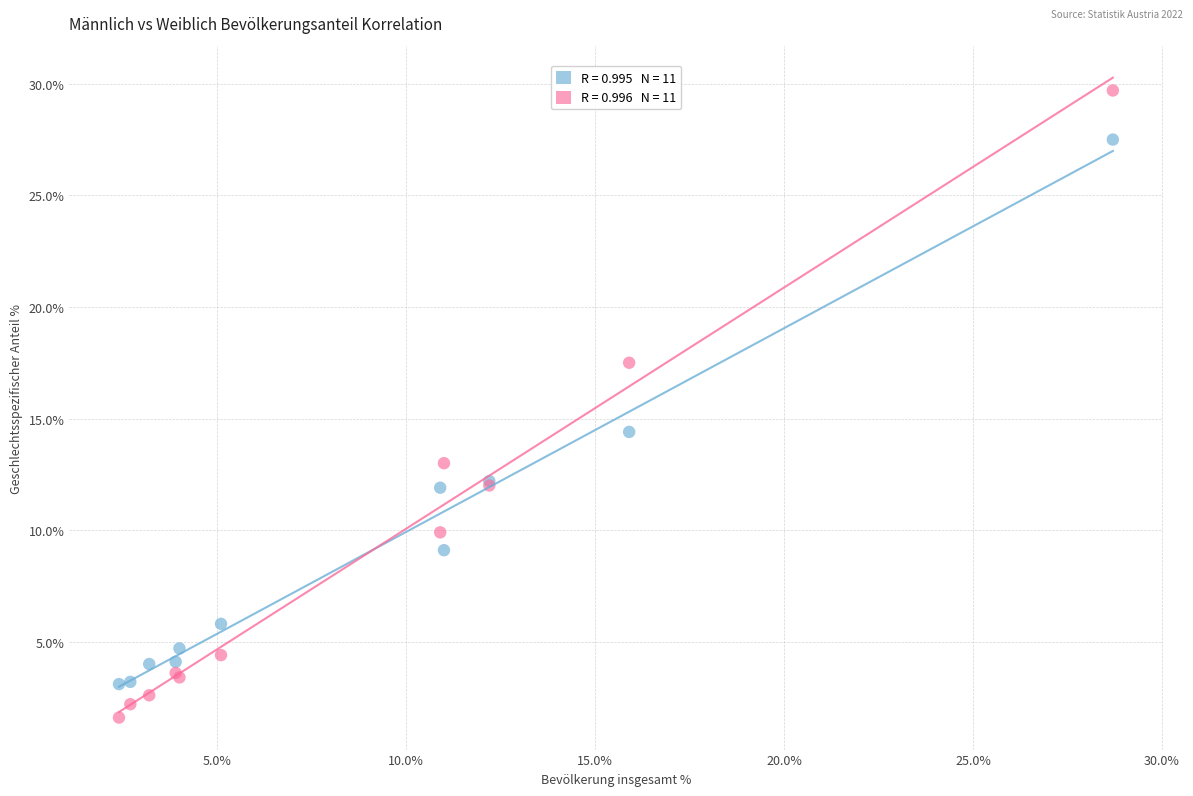

Across all series, what Y value is closest to 15?

14.4